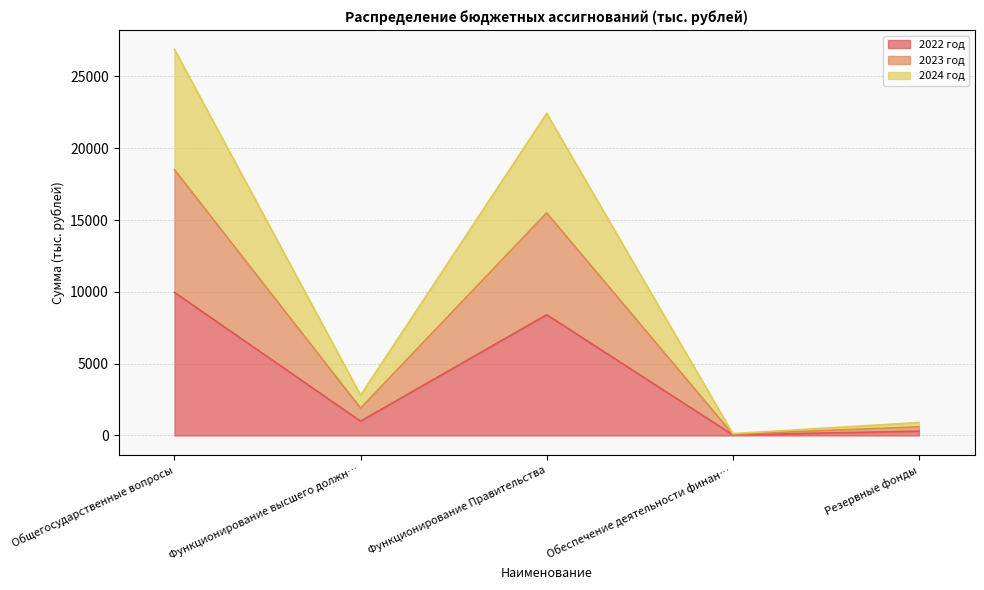

What are all the series names shown in the legend?

2022 год, 2023 год, 2024 год